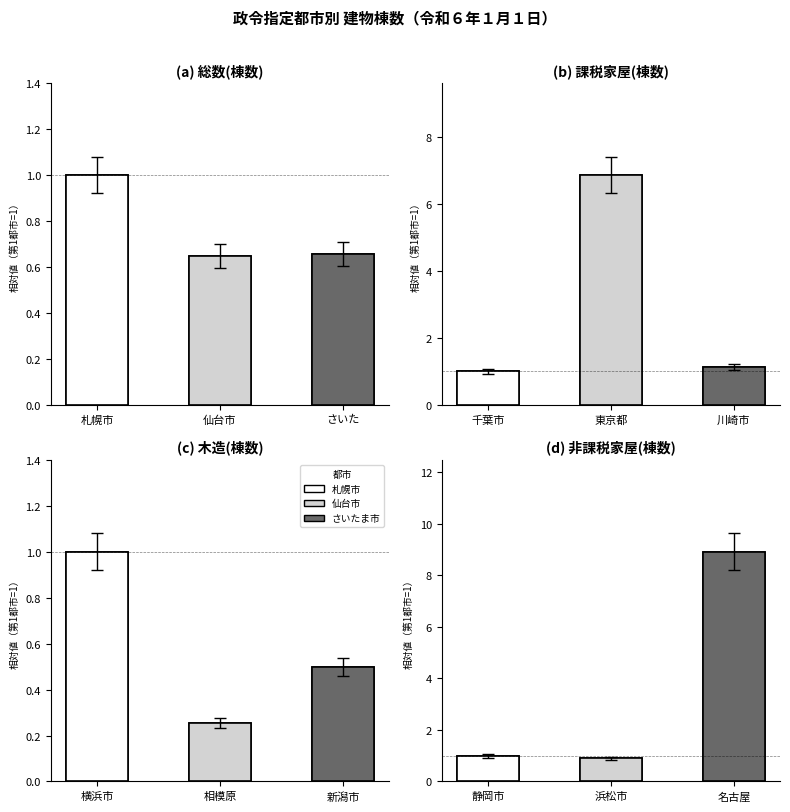

What is the approximate value of 木造(棟数) at 相模原?

0.3